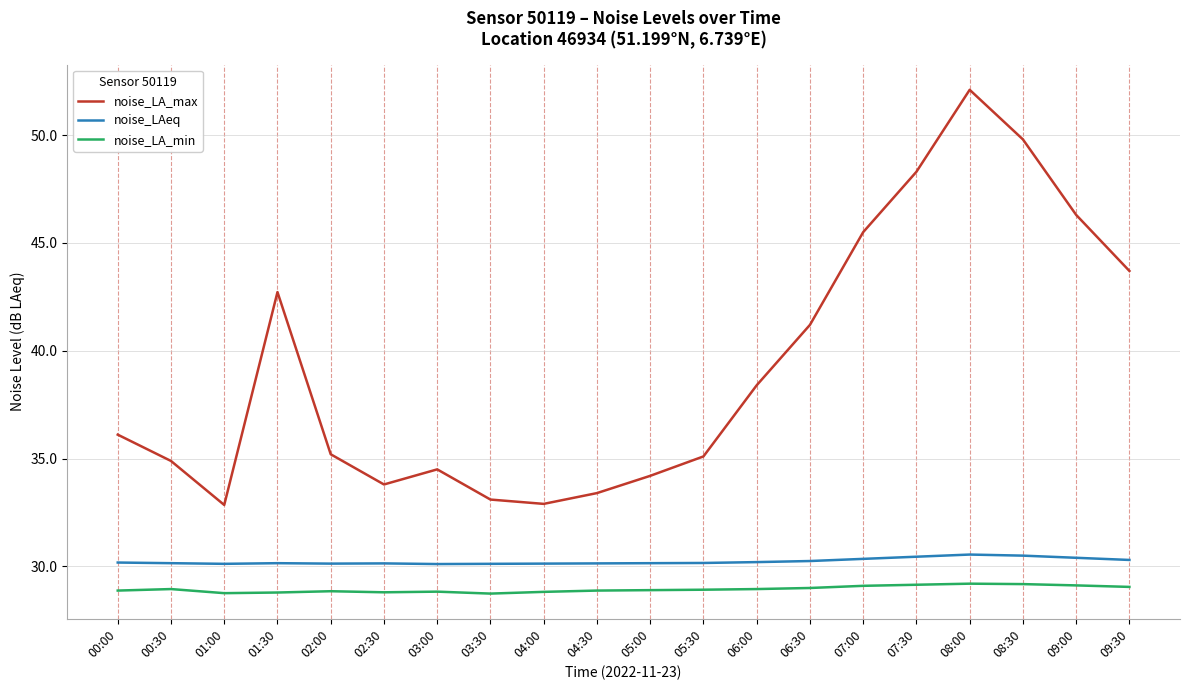

What is the difference between the noise_LA_max values at 05:00 and 05:30?

0.9